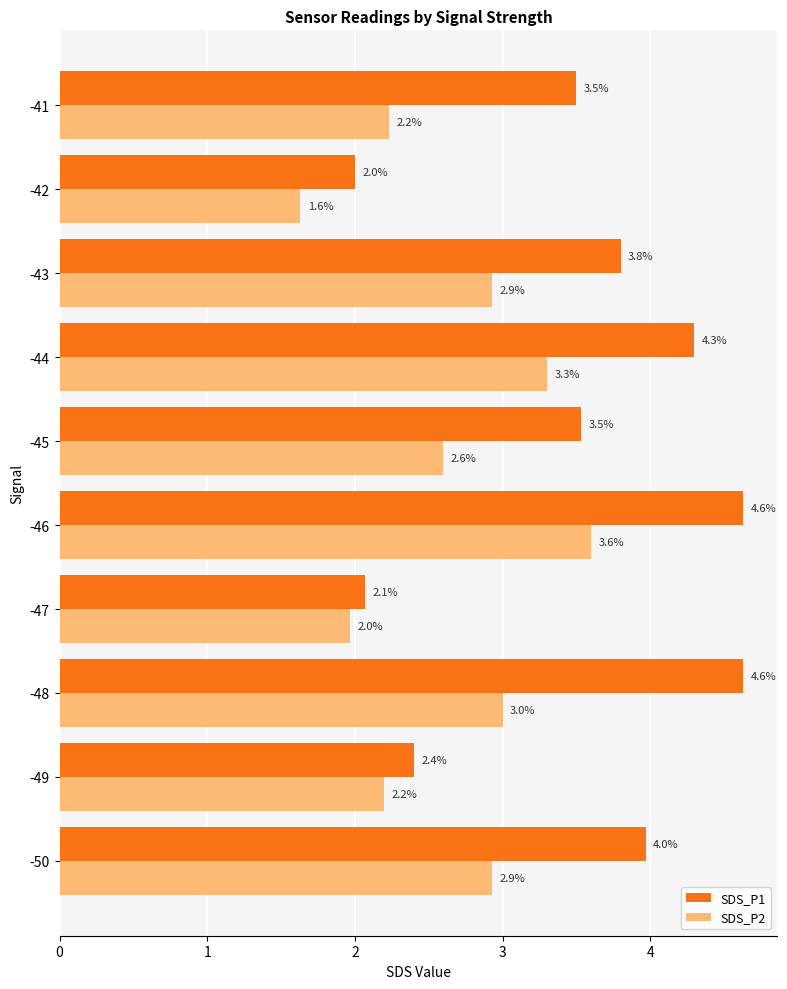

How many values in the SDS_P2 series exceed 2?

8